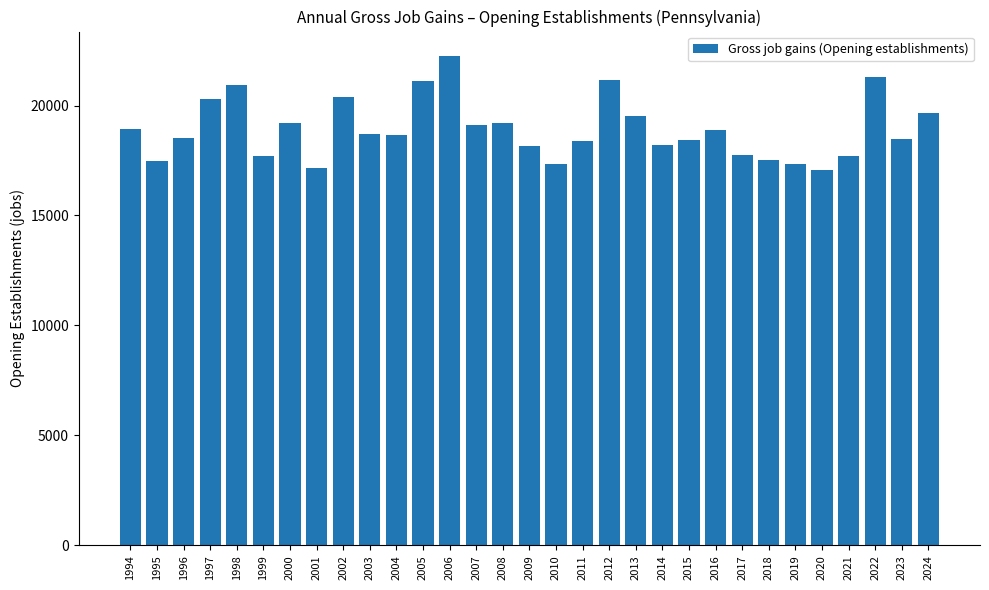

Is it true that the value at 2020 is 4097?

False